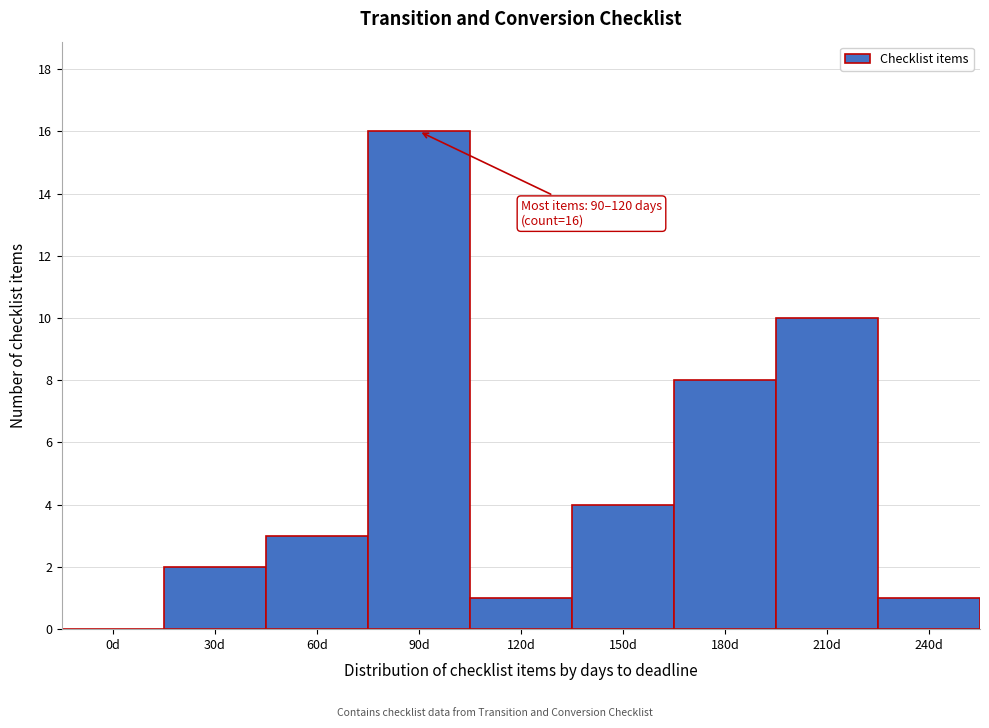

Reading right to left, list all the values displayed in this chart.

240d=1	210d=10	180d=8	150d=4	120d=1	90d=16	60d=3	30d=2	0d=0